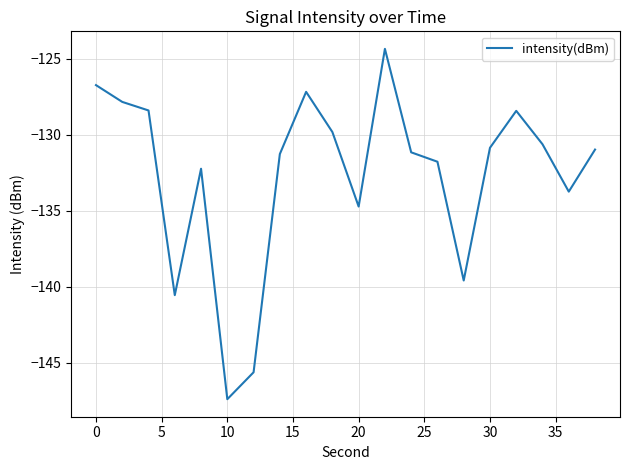

What is the minimum value shown in the chart?

-147.4